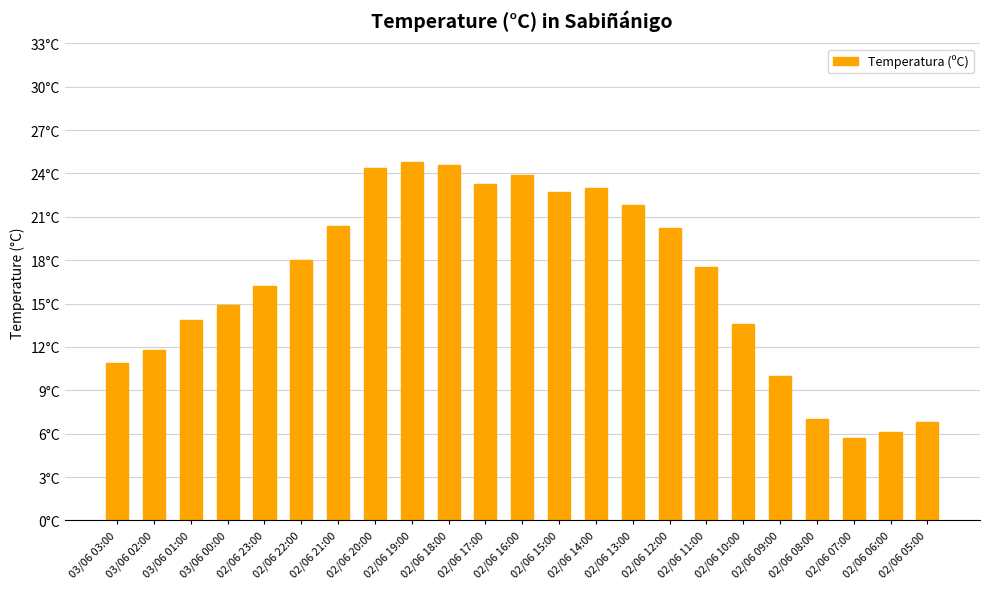

List the labels in order of value, smallest first.

02/06 07:00, 02/06 06:00, 02/06 05:00, 02/06 08:00, 02/06 09:00, 03/06 03:00, 03/06 02:00, 02/06 10:00, 03/06 01:00, 03/06 00:00, 02/06 23:00, 02/06 11:00, 02/06 22:00, 02/06 12:00, 02/06 21:00, 02/06 13:00, 02/06 15:00, 02/06 14:00, 02/06 17:00, 02/06 16:00, 02/06 20:00, 02/06 18:00, 02/06 19:00